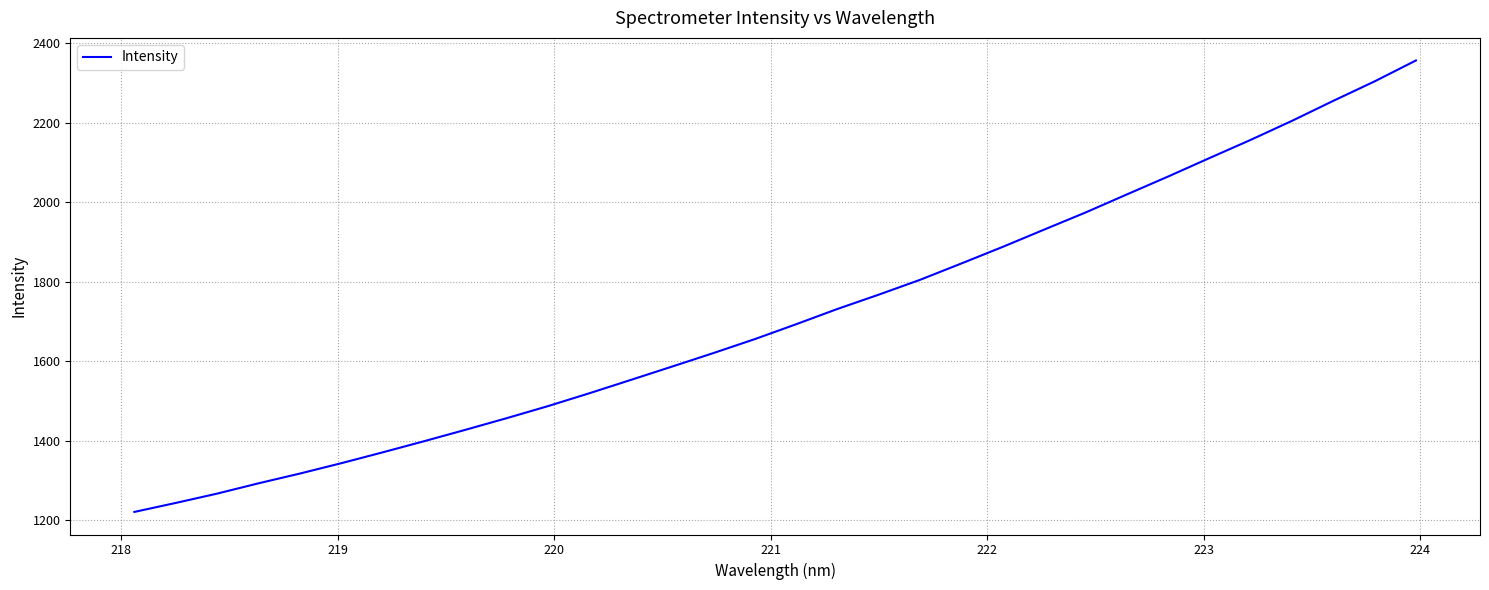

What is the difference between the maximum and minimum values?

1136.0